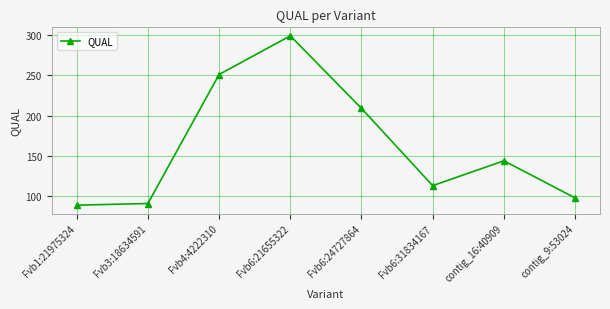

Is it true that the value at Fvb1:21975324 is 88.9?

True